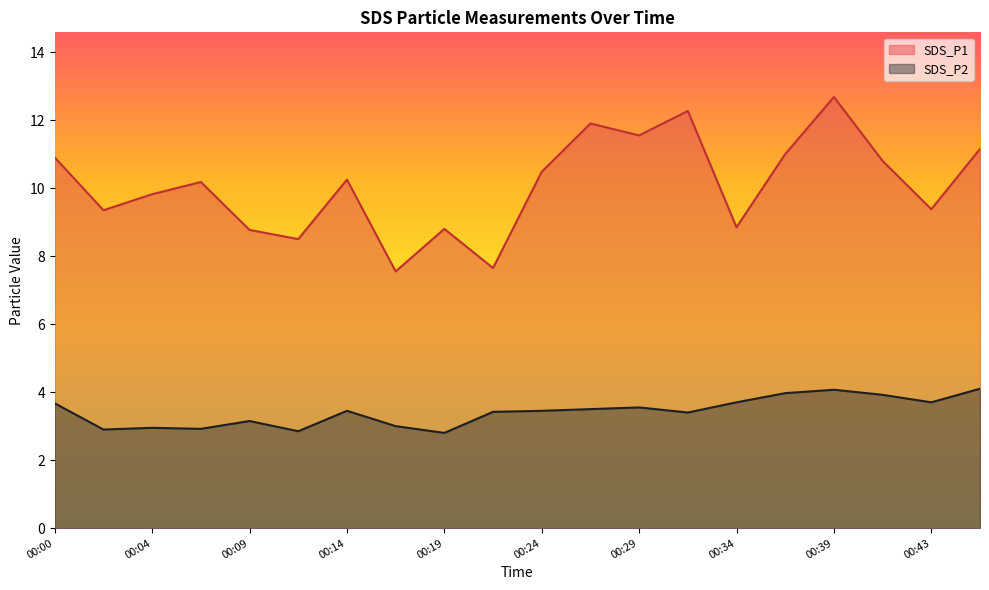

Reading left to right, extract all data points from this chart.

SDS_P1: 00:00=10.9	00:02=9.3	00:04=9.8	00:07=10.2	00:09=8.8	00:12=8.5	00:14=10.2	00:17=7.5	00:19=8.8	00:22=7.7	00:24=10.5	00:26=11.9	00:29=11.6	00:31=12.3	00:34=8.8	00:36=11.0	00:39=12.7	00:41=10.8	00:43=9.4	00:46=11.2
SDS_P2: 00:00=3.7	00:02=2.9	00:04=3.0	00:07=2.9	00:09=3.1	00:12=2.9	00:14=3.5	00:17=3.0	00:19=2.8	00:22=3.4	00:24=3.5	00:26=3.5	00:29=3.5	00:31=3.4	00:34=3.7	00:36=4.0	00:39=4.1	00:41=3.9	00:43=3.7	00:46=4.1